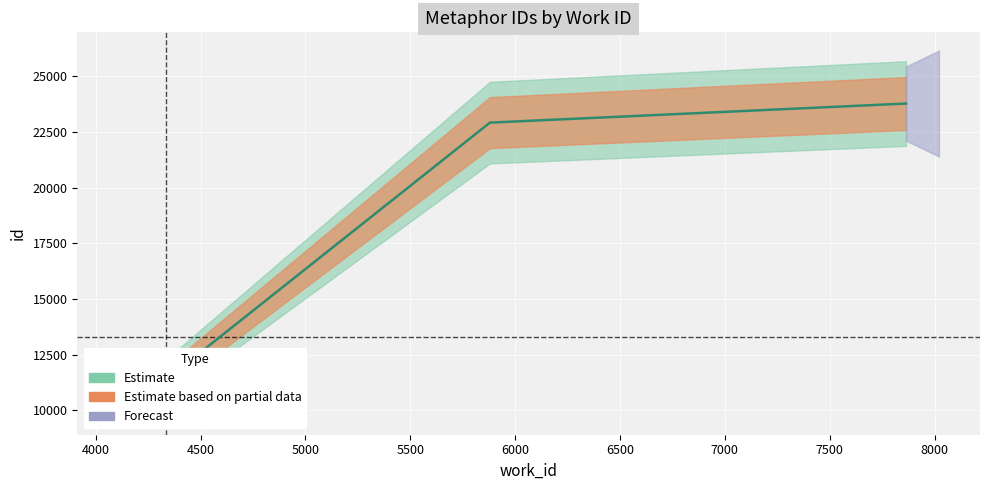

What is the minimum value shown in the chart?

10567